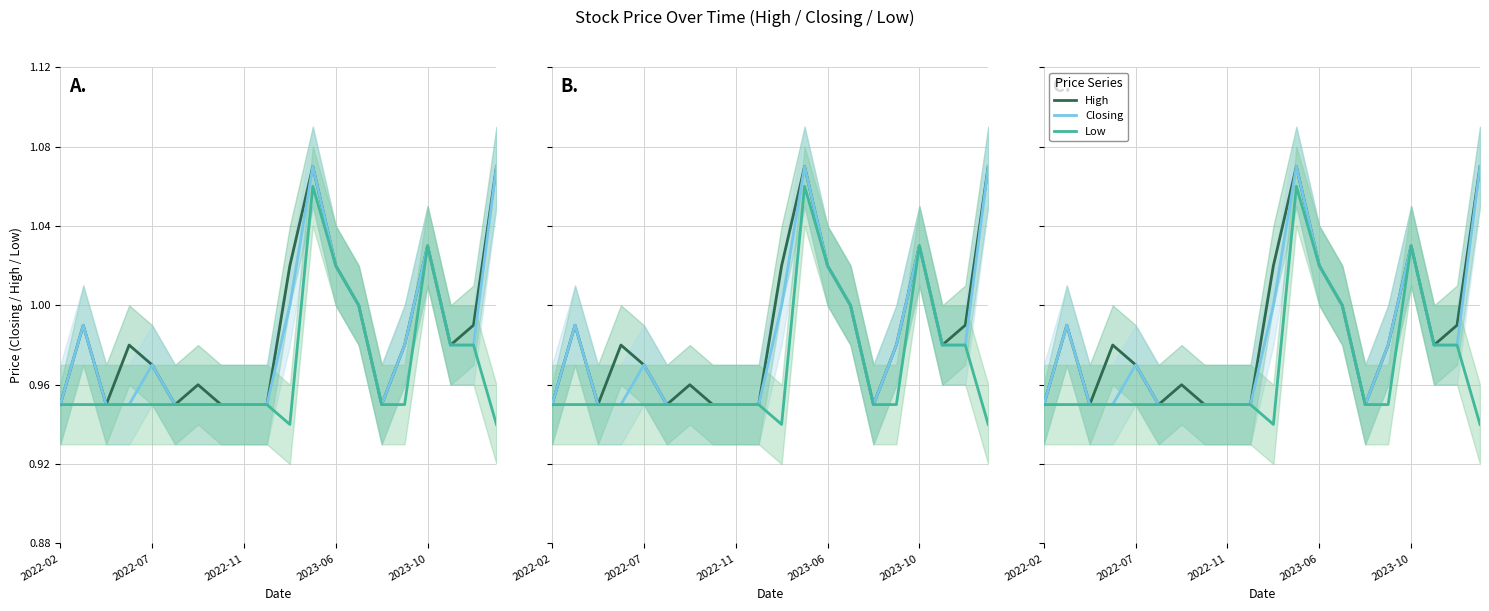

What position from the right is 2022-07?

19